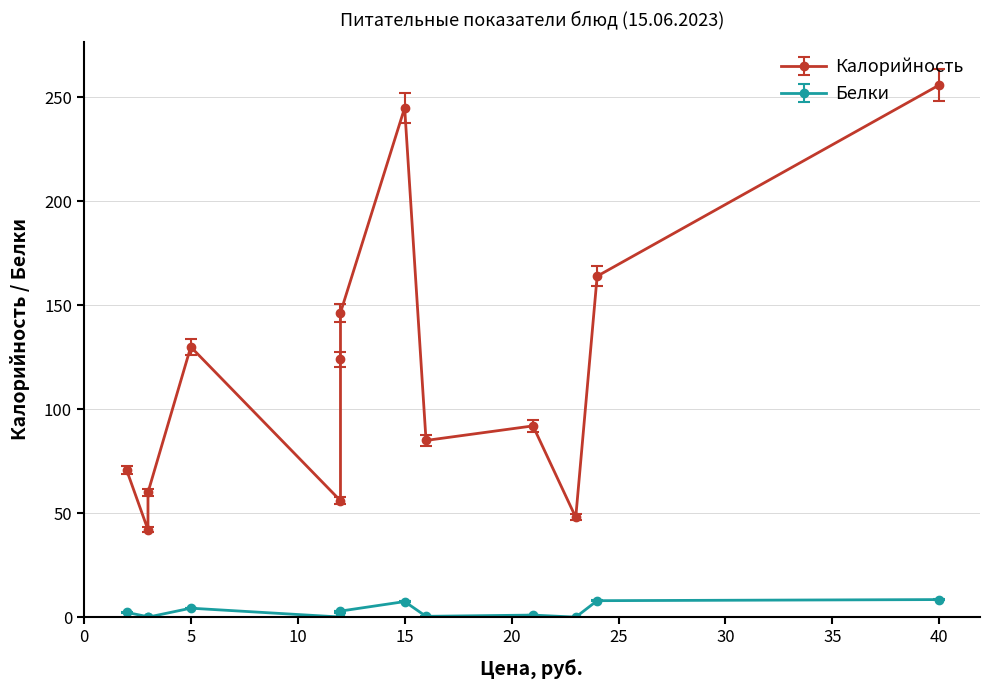

Reading left to right, extract all data points from this chart.

Калорийность: рисовая каша=245.0	кофейный напиток=124.0	хлеб пш.=70.8	масло=56.0	салат из томатов и огурцов=85.0	щи=164.0	мясо запеченое=256.0	макароны=146.4	хлеб пш.дар.=130.0	соус-томат=42.0	чай=60.0	яблоко=48.0	сок фруктовый=92.0
Белки: рисовая каша=7.5	кофейный напиток=1.9	хлеб пш.=2.3	масло=0.1	салат из томатов и огурцов=0.4	щи=7.9	мясо запеченое=8.5	макароны=2.9	хлеб пш.дар.=4.3	соус-томат=0.2	чай=0.0	яблоко=0.0	сок фруктовый=1.0